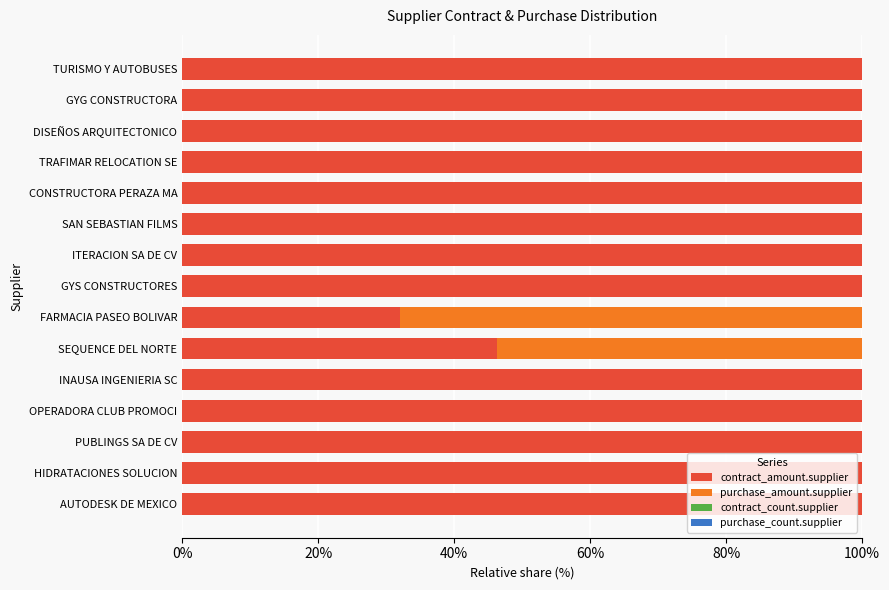

What is the maximum value for contract_amount.supplier?

100.0